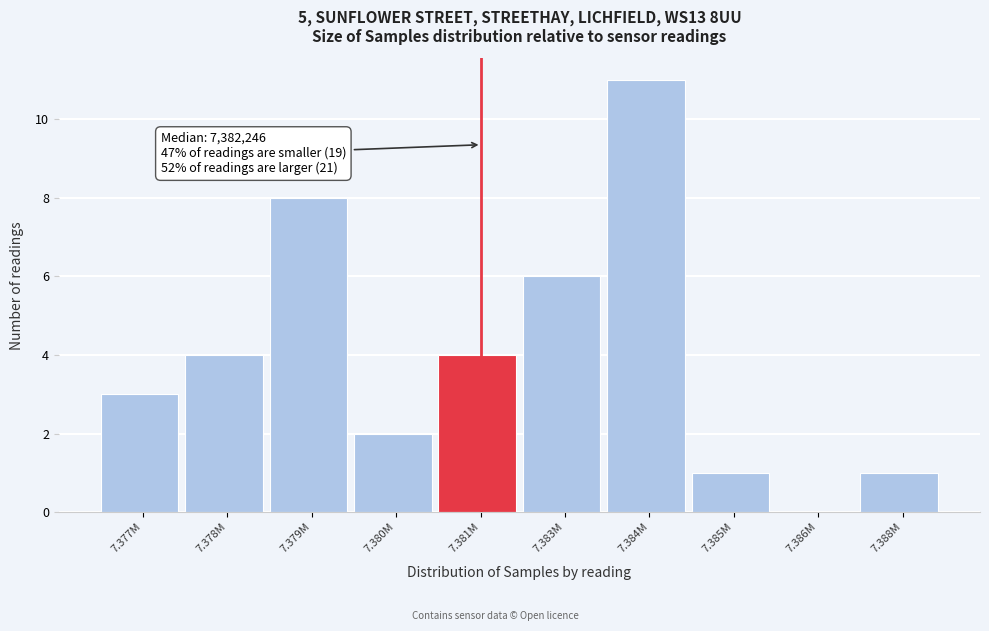

Reading left to right, list all the values displayed in this chart.

7.377M=3	7.378M=4	7.379M=8	7.380M=2	7.381M=4	7.383M=6	7.384M=11	7.385M=1	7.386M=0	7.388M=1